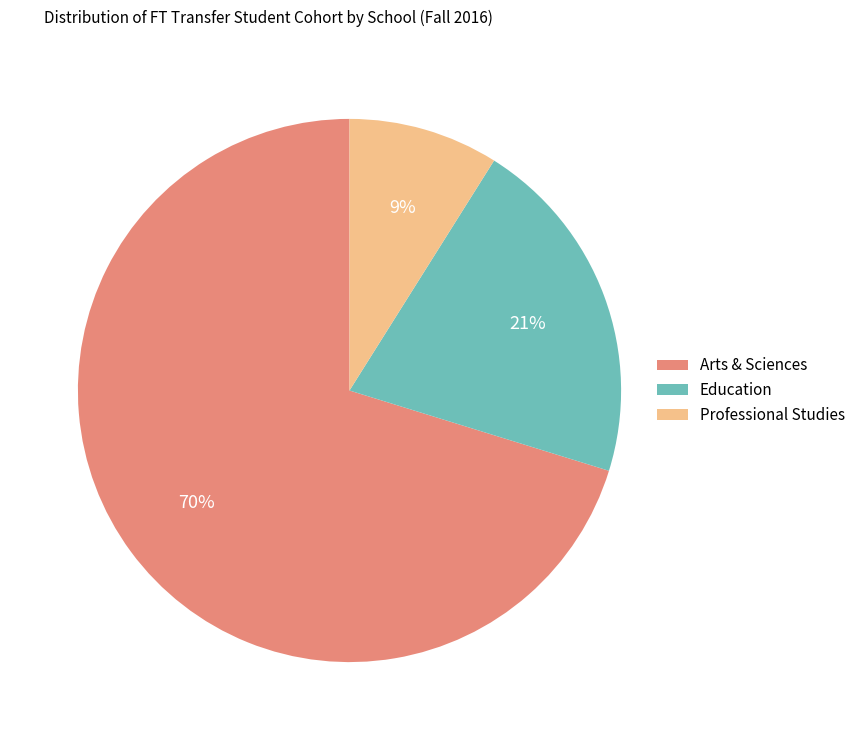

Is it true that Professional Studies is 9% of the pie?

True